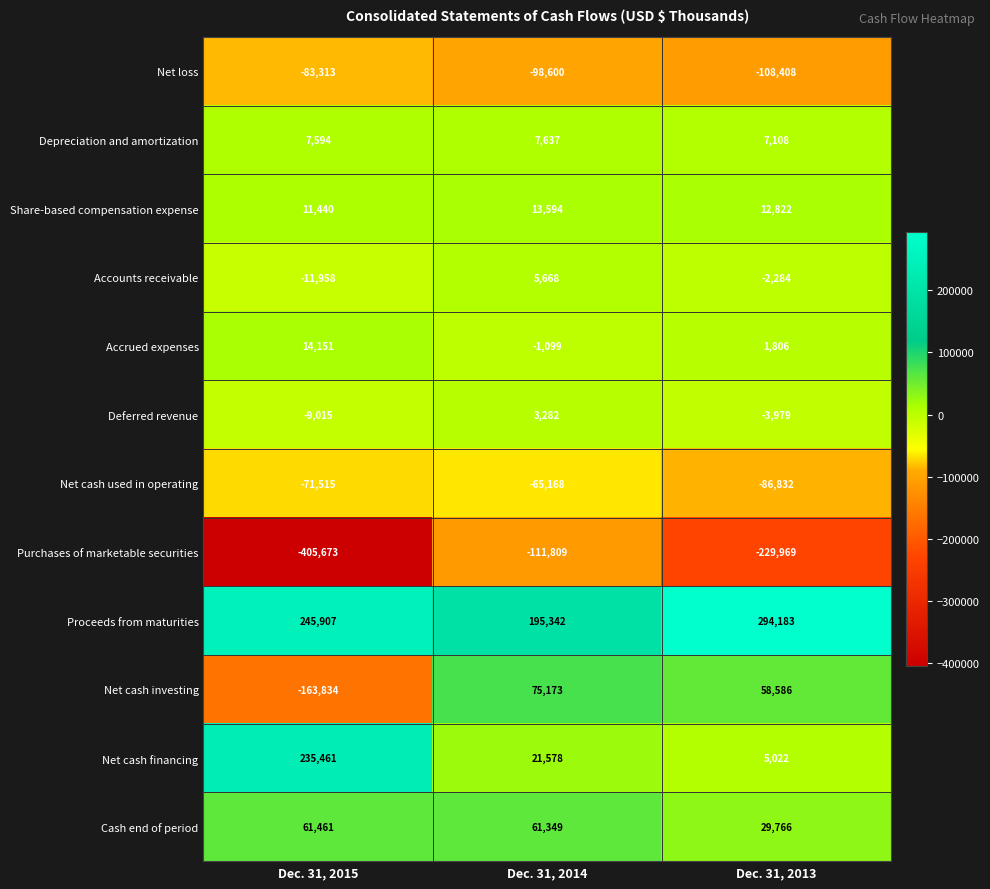

Which series changed the most between Dec. 31, 2014 and Dec. 31, 2013?

Purchases of marketable securities